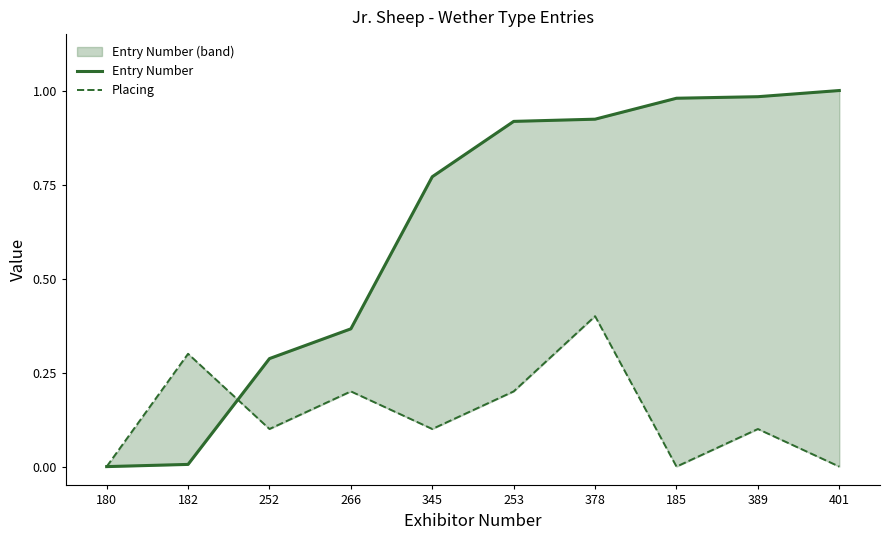

Rank the series by their maximum value, from lowest to highest.

Placing, Entry Number